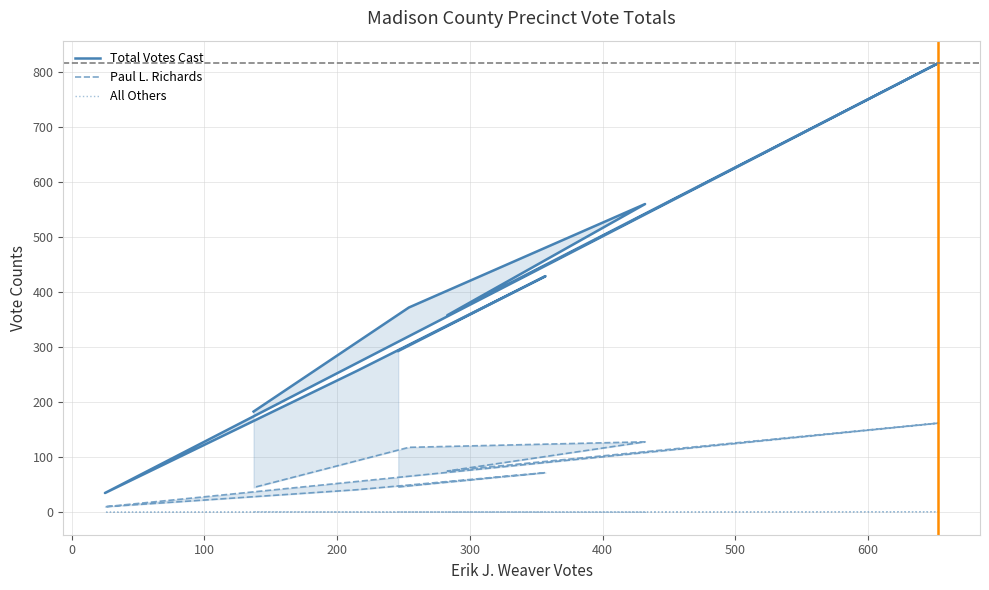

Between 300 and 500, which series saw the biggest shift?

Total Votes Cast